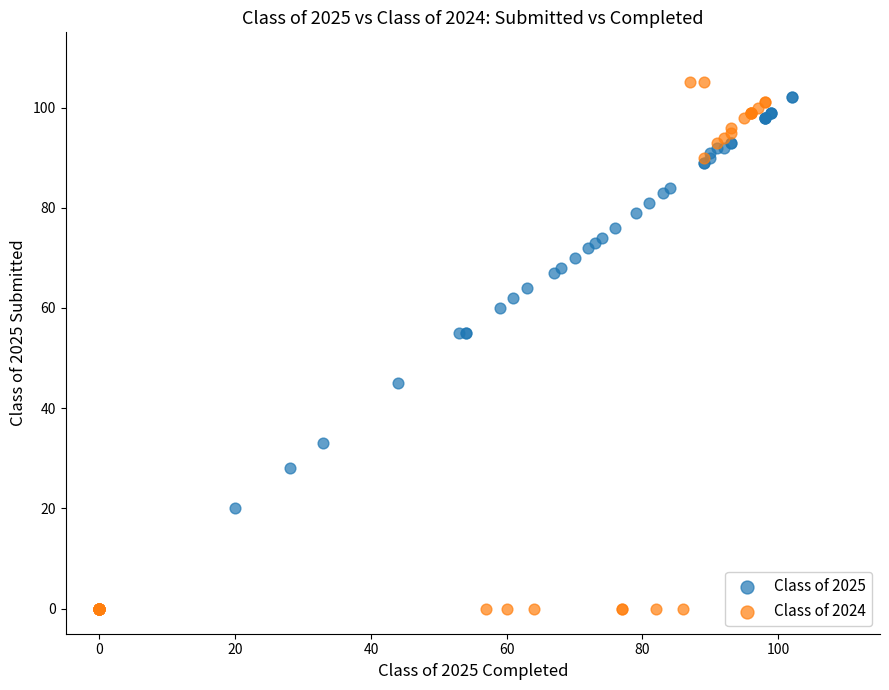

Which series reaches the minimum Y coordinate?

Class of 2024